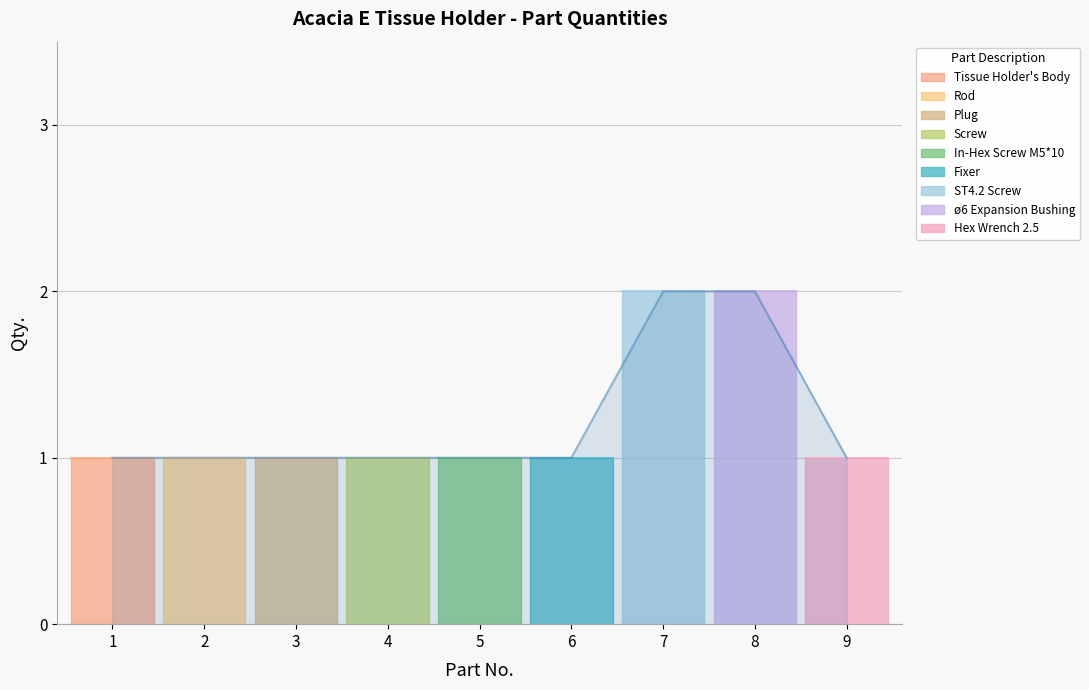

List the labels in order of value, smallest first.

1, 2, 3, 4, 5, 6, 9, 7, 8